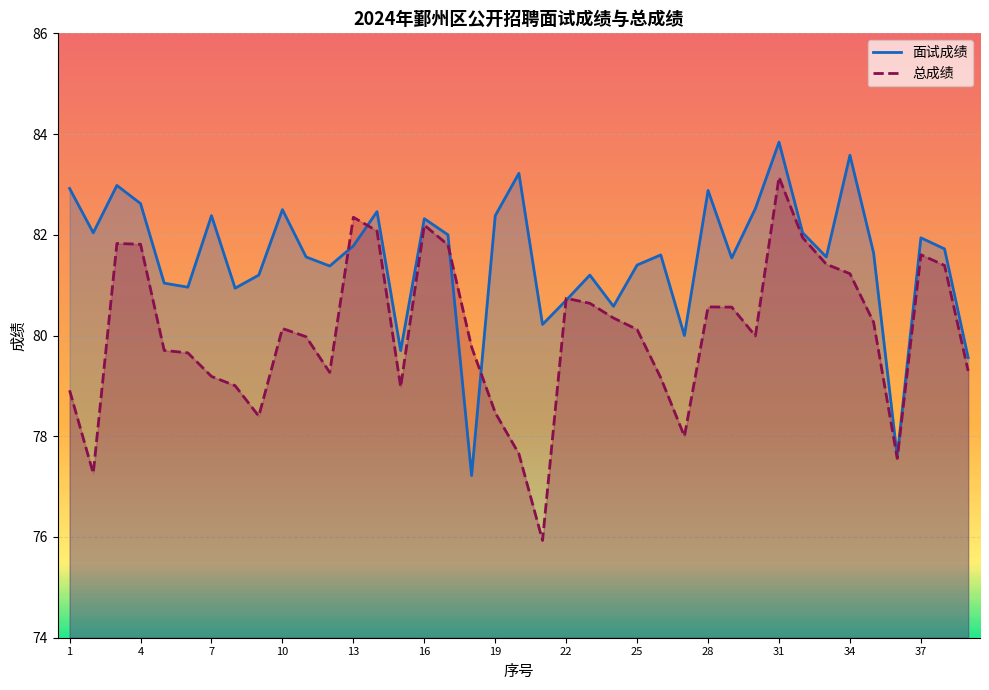

List the series in order of their overall mean, highest first.

面试成绩, 总成绩